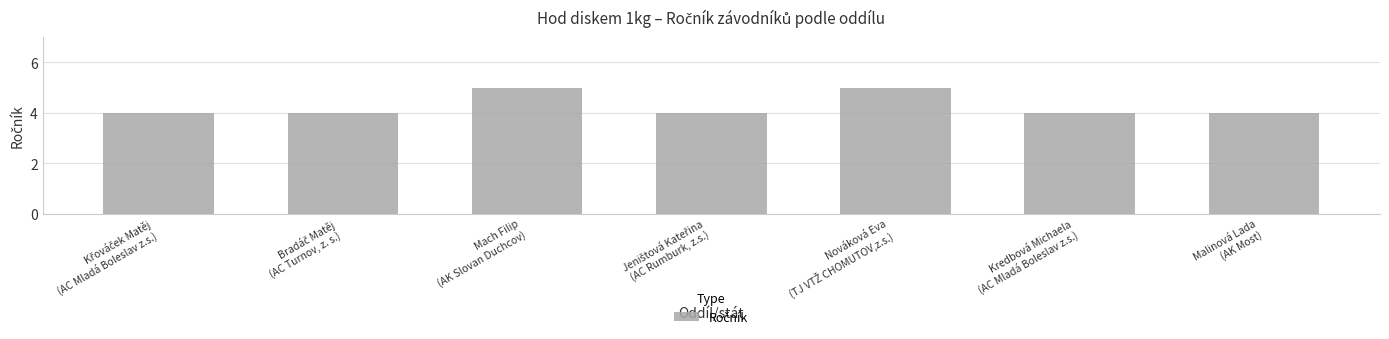

Does the chart contain any negative values?

No